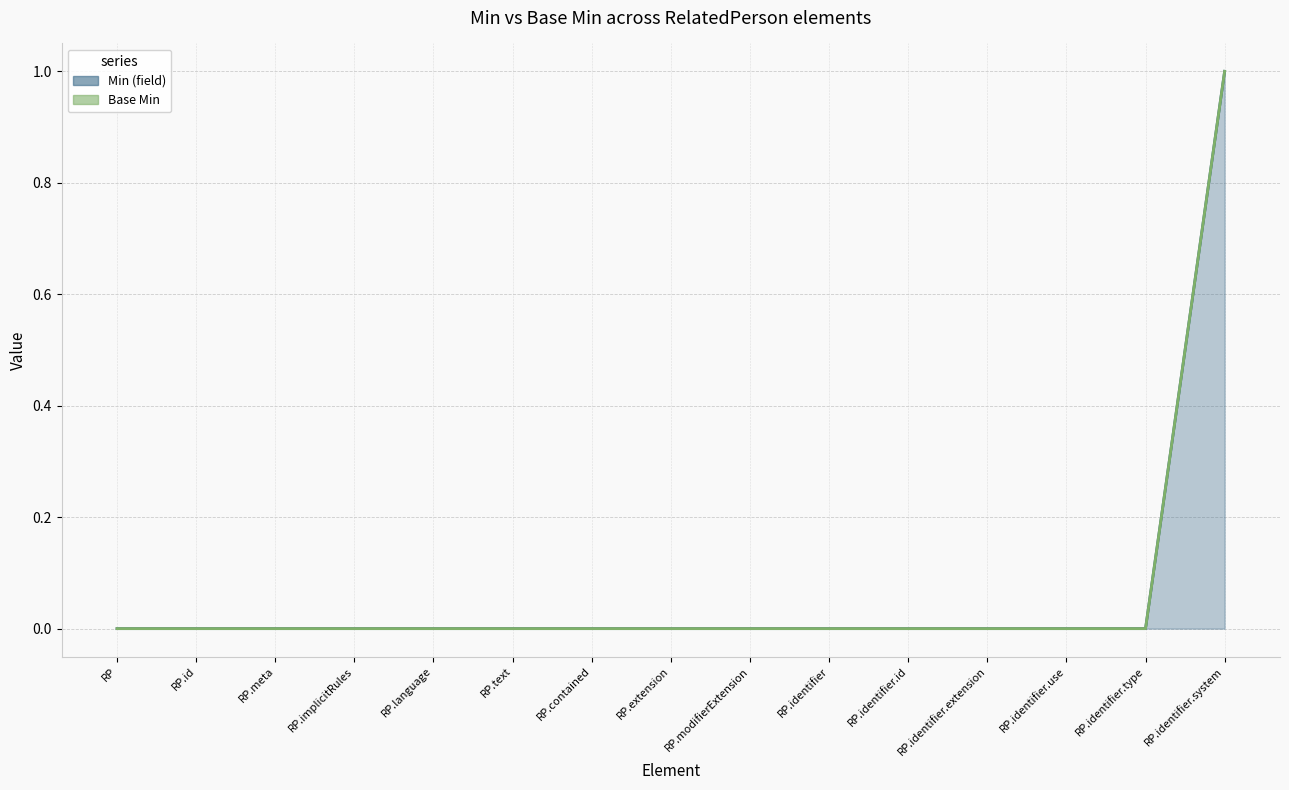

What is the value of the 15th point from the left?

1